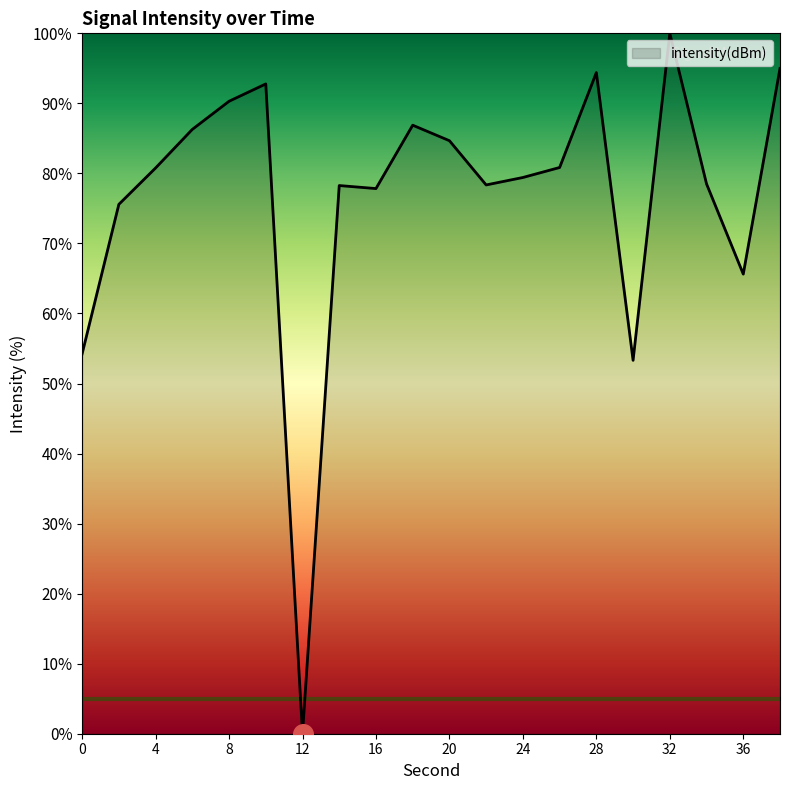

What is the greatest value displayed?

100.0